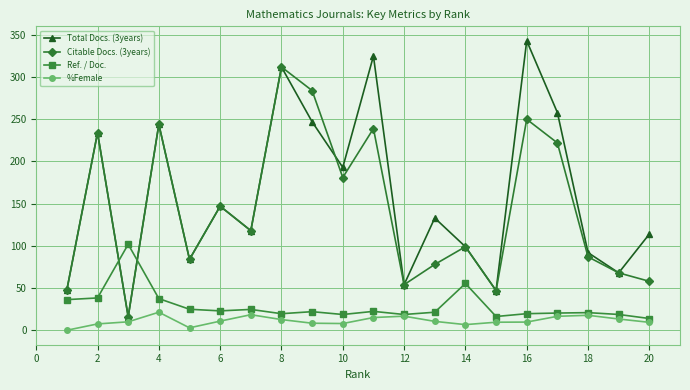

Which series has the largest total across all categories?

Total Docs. (3years)